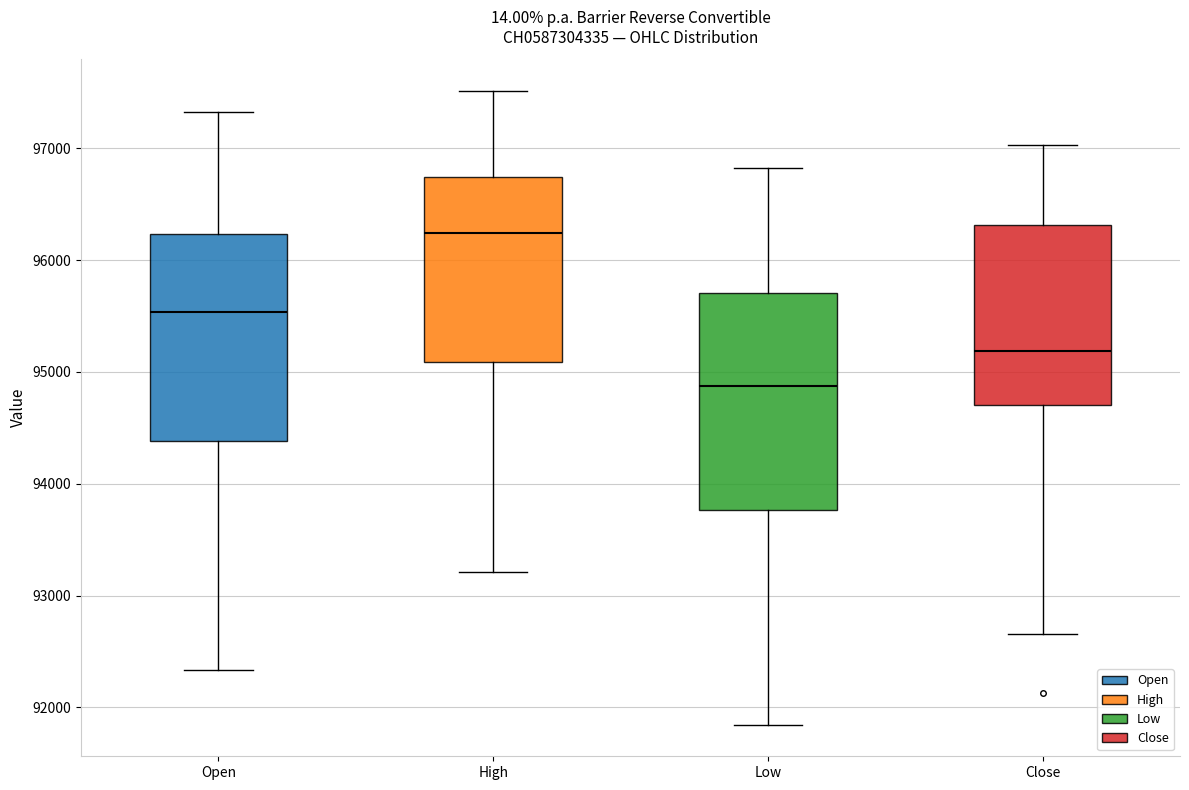

Which box has the highest median line?

High